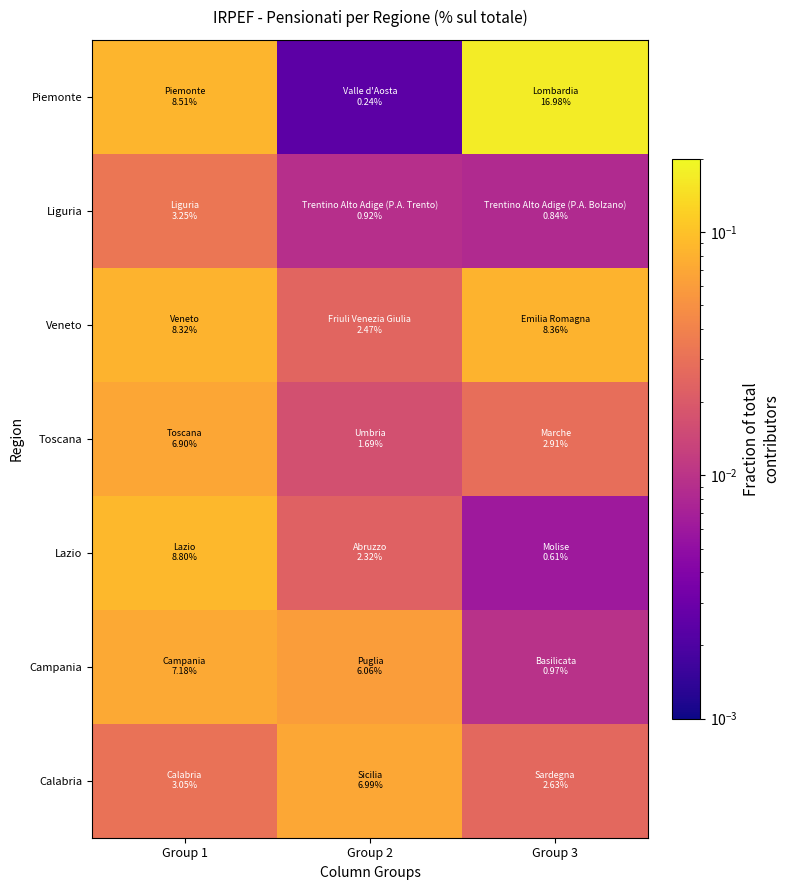

Which category has the lowest value across all series?

Group 2